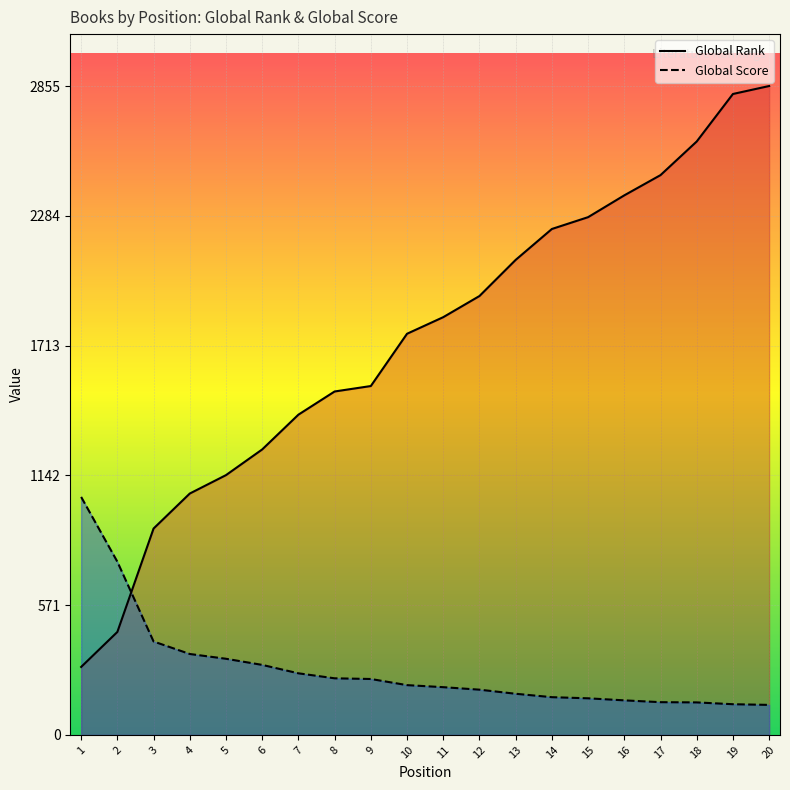

Which series has the largest total across all categories?

Global Rank